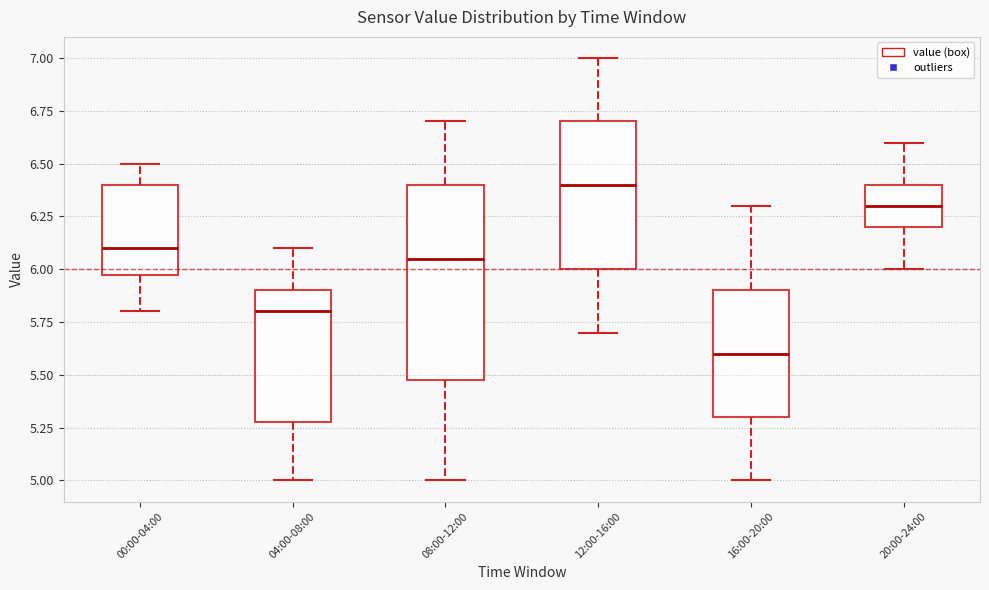

Which box has the lowest median line?

16:00-20:00